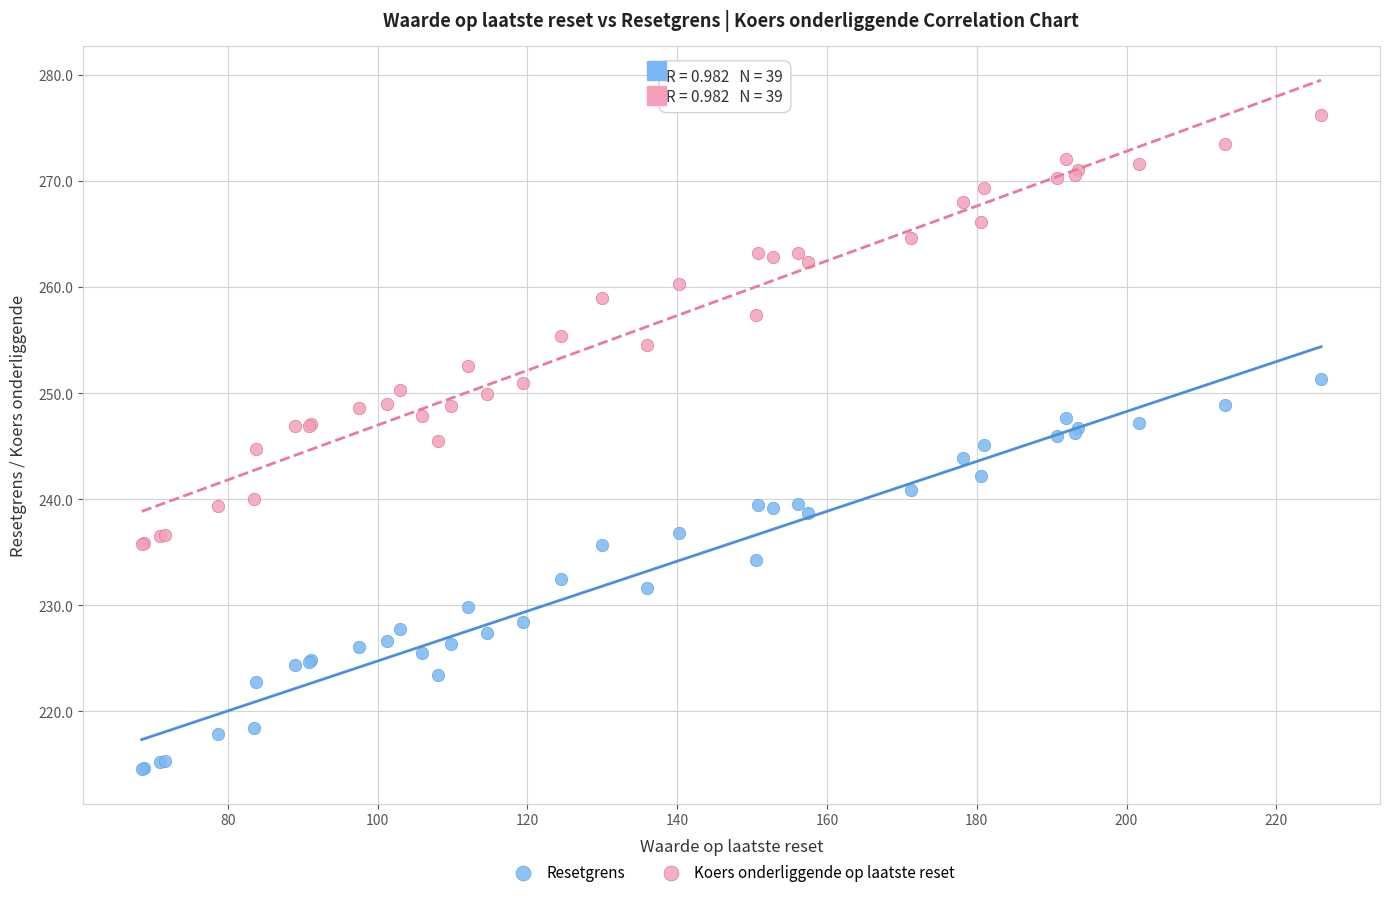

Which series reaches the maximum Y coordinate?

Koers onderliggende op laatste reset